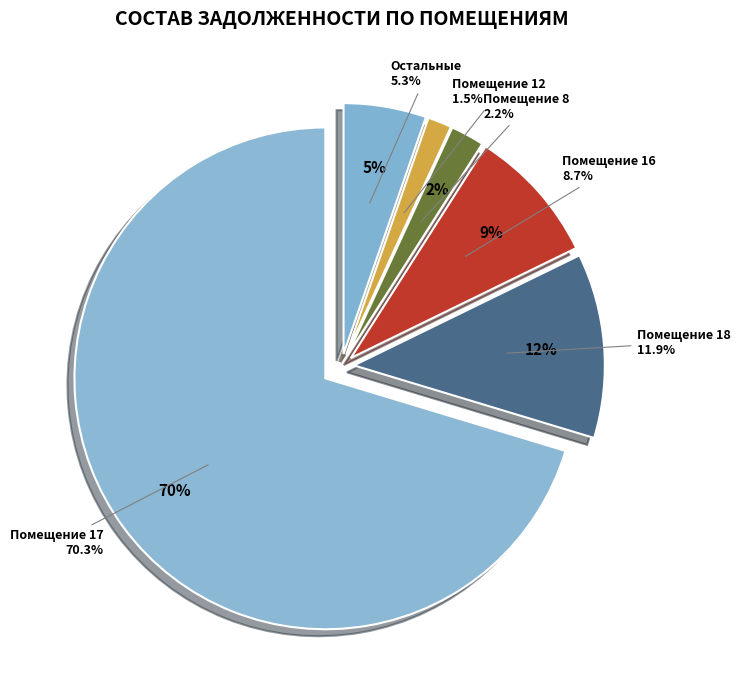

Is there any slice that represents more than half of the pie?

Yes